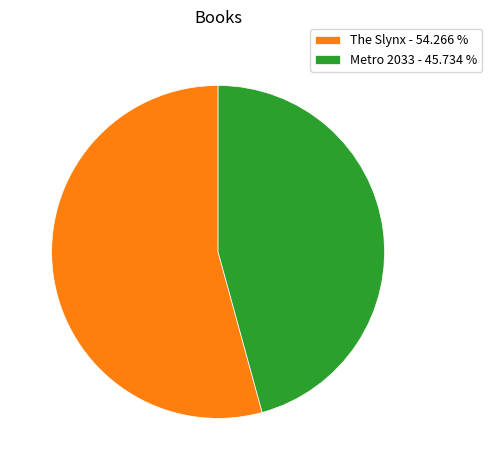

What is the largest slice in the pie chart?

The Slynx